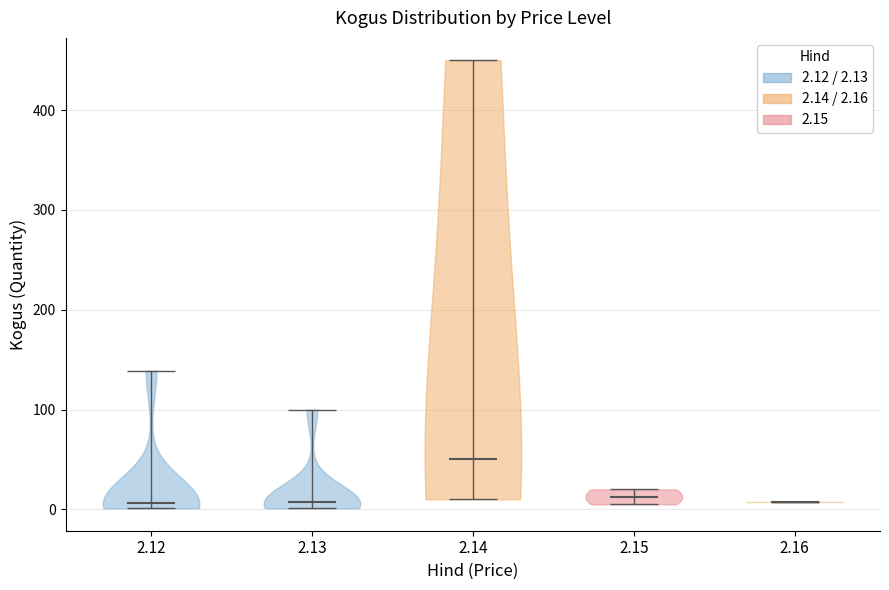

Where does the median line of the violin at x = 2.13 sit on the y-axis? The values are not printed on the chart, so give them approximately, as read against the axis.

10